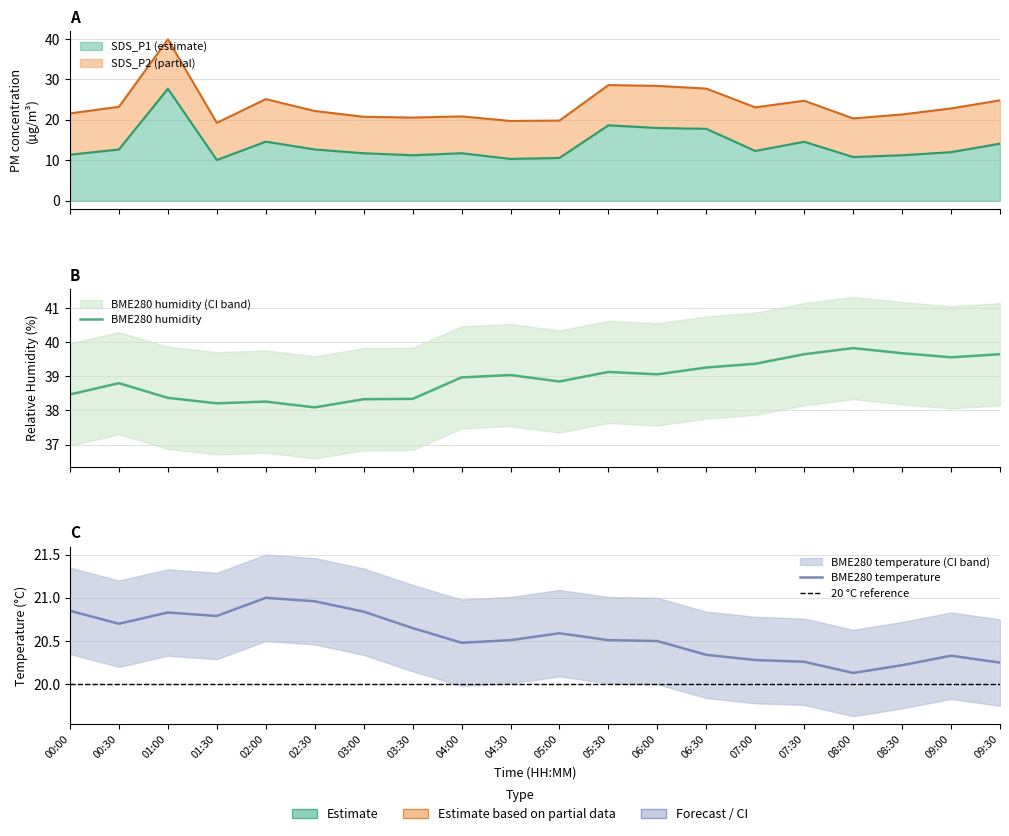

The value of BME280_temperature at 04:00 is 20.5. True or false?

True